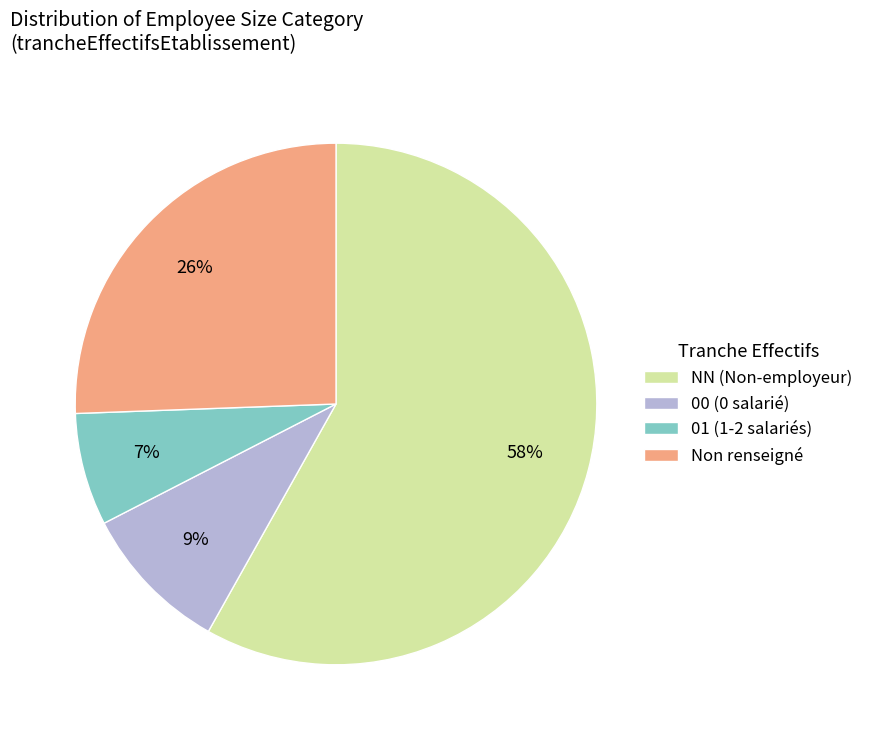

To the nearest percent, what portion does Non renseigné represent?

26%